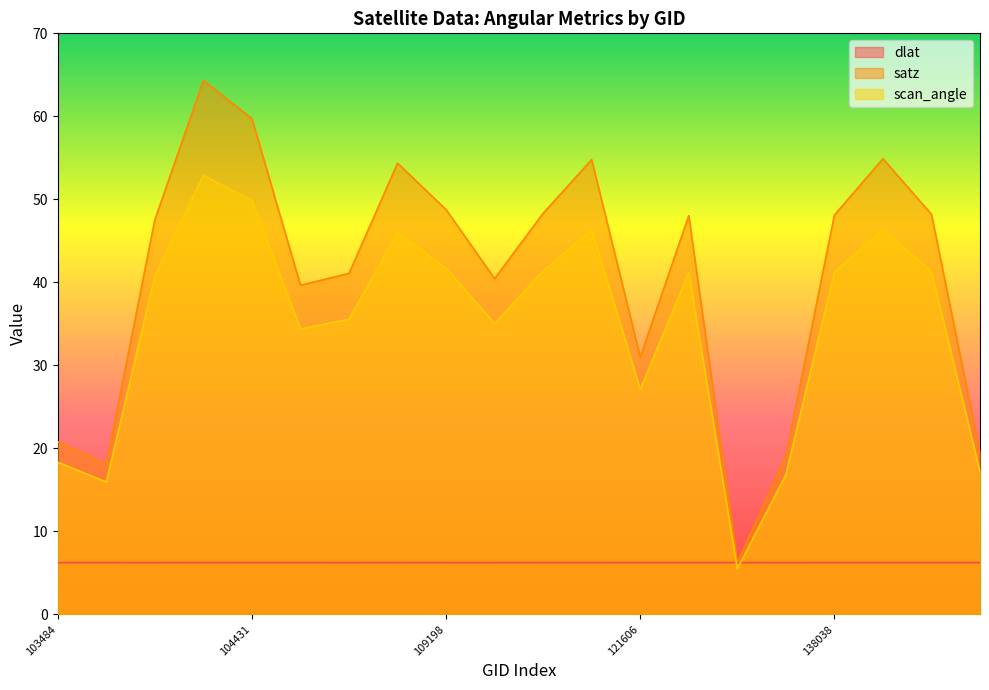

At which label does scan_angle first exceed 41?

103838